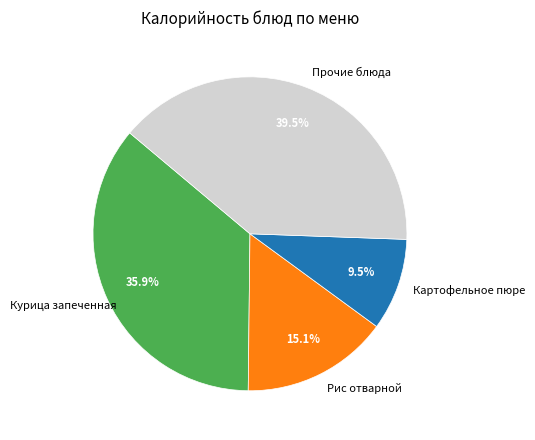

Combined, what portion of the pie is Прочие блюда and Рис отварной?

54.6%